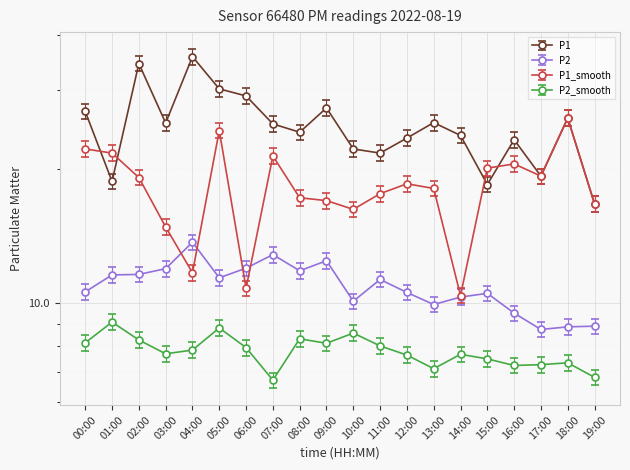

Reading right to left, what are all the values shown in this chart?

P1: 19:00=16.7	18:00=26.0	17:00=19.3	16:00=23.2	15:00=18.4	14:00=23.8	13:00=25.4	12:00=23.4	11:00=21.7	10:00=22.2	09:00=27.4	08:00=24.2	07:00=25.2	06:00=29.1	05:00=30.2	04:00=35.7	03:00=25.4	02:00=34.5	01:00=18.8	00:00=26.9
P2: 19:00=8.9	18:00=8.8	17:00=8.7	16:00=9.5	15:00=10.5	14:00=10.3	13:00=9.9	12:00=10.6	11:00=11.3	10:00=10.1	09:00=12.4	08:00=11.8	07:00=12.8	06:00=12.0	05:00=11.4	04:00=13.7	03:00=11.9	02:00=11.6	01:00=11.6	00:00=10.6
P1_smooth: 19:00=16.7	18:00=26.0	17:00=19.3	16:00=20.5	15:00=20.1	14:00=10.4	13:00=18.1	12:00=18.5	11:00=17.6	10:00=16.2	09:00=17.0	08:00=17.2	07:00=21.4	06:00=10.8	05:00=24.4	04:00=11.7	03:00=14.8	02:00=19.1	01:00=21.7	00:00=22.2
P2_smooth: 19:00=6.5	18:00=7.1	17:00=7.0	16:00=7.0	15:00=7.2	14:00=7.4	13:00=6.8	12:00=7.3	11:00=7.7	10:00=8.2	09:00=7.8	08:00=8.0	07:00=6.5	06:00=7.6	05:00=8.4	04:00=7.5	03:00=7.4	02:00=7.9	01:00=8.7	00:00=7.8